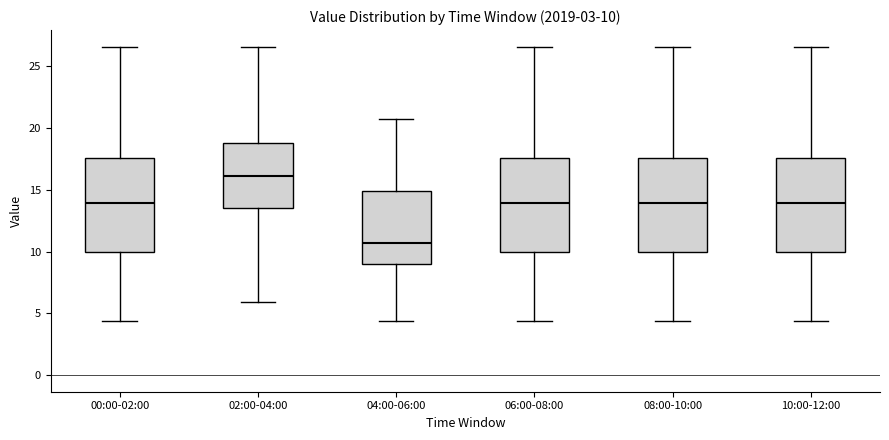

Which box's median line is the lowest?

04:00-06:00